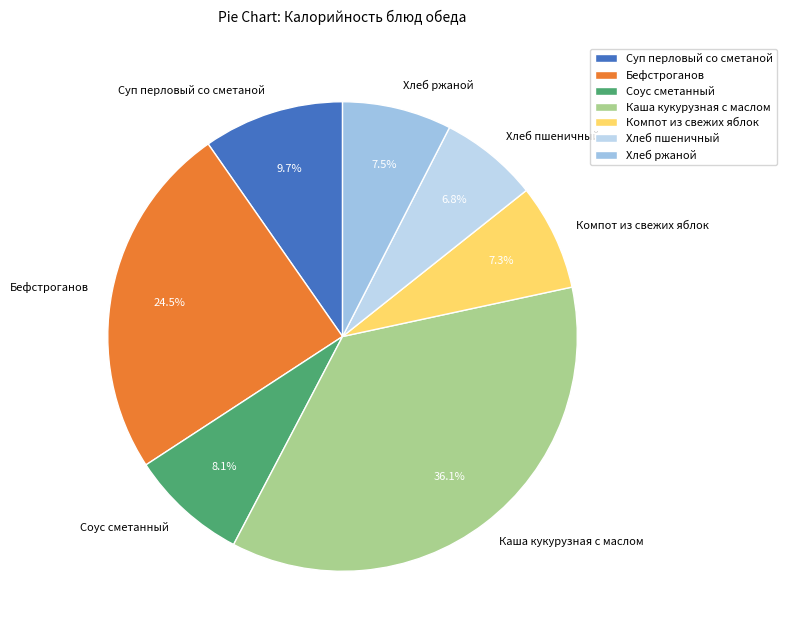

True or false: Хлеб ржаной accounts for 18% of the total.

False